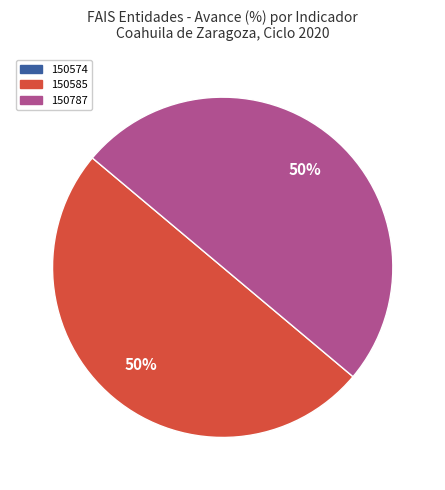

To the nearest percent, what is the average slice percentage?

33%